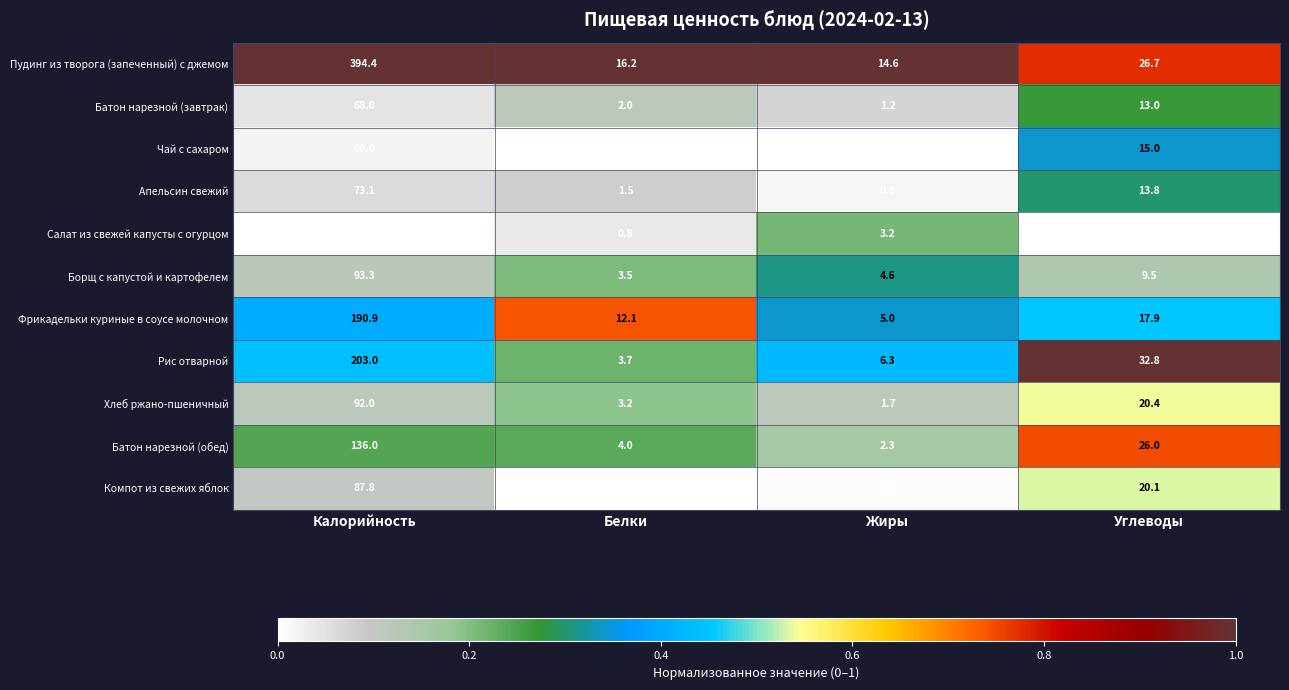

At Углеводы, list the series in order from smallest to largest.

Салат из свежей капусты с огурцом, Борщ с капустой и картофелем, Батон нарезной (завтрак), Апельсин свежий, Чай с сахаром, Фрикадельки куриные в соусе молочном, Компот из свежих яблок, Хлеб ржано-пшеничный, Батон нарезной (обед), Пудинг из творога (запеченный) с джемом, Рис отварной